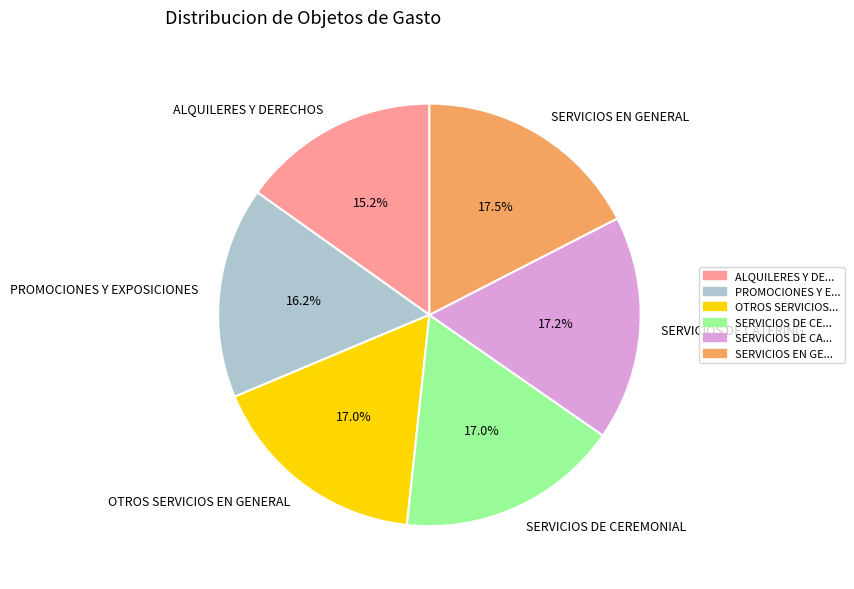

What is the smallest slice in the pie chart?

ALQUILERES Y DERECHOS